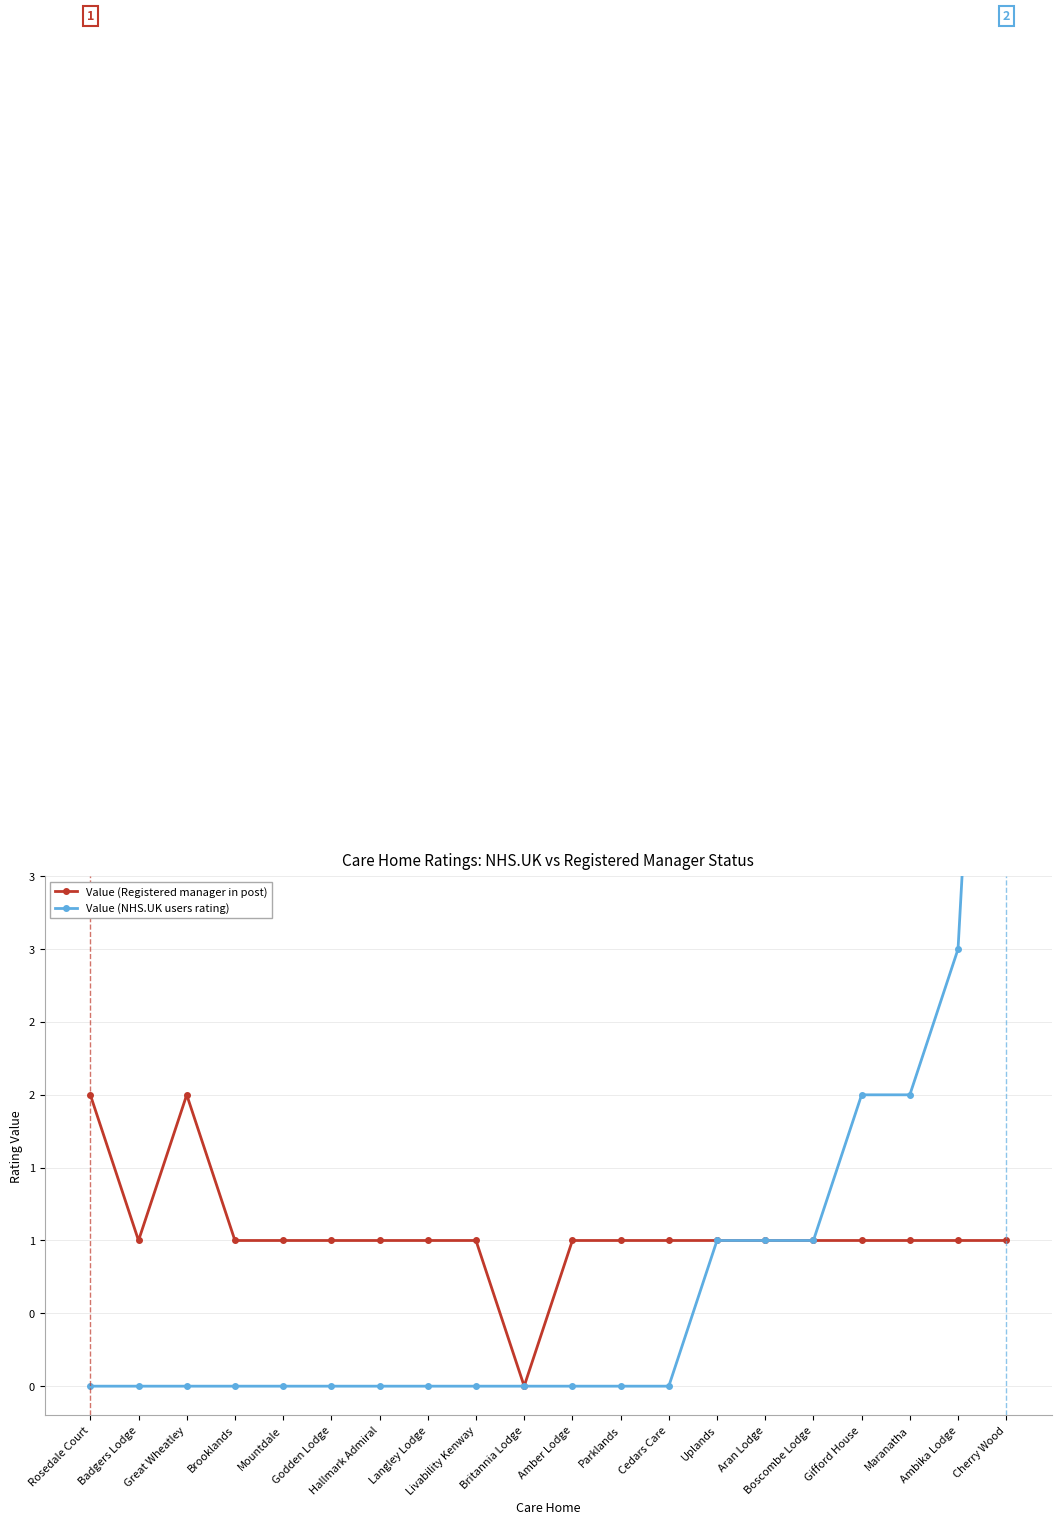

Which label corresponds to the largest value in the chart?

Cherry Wood